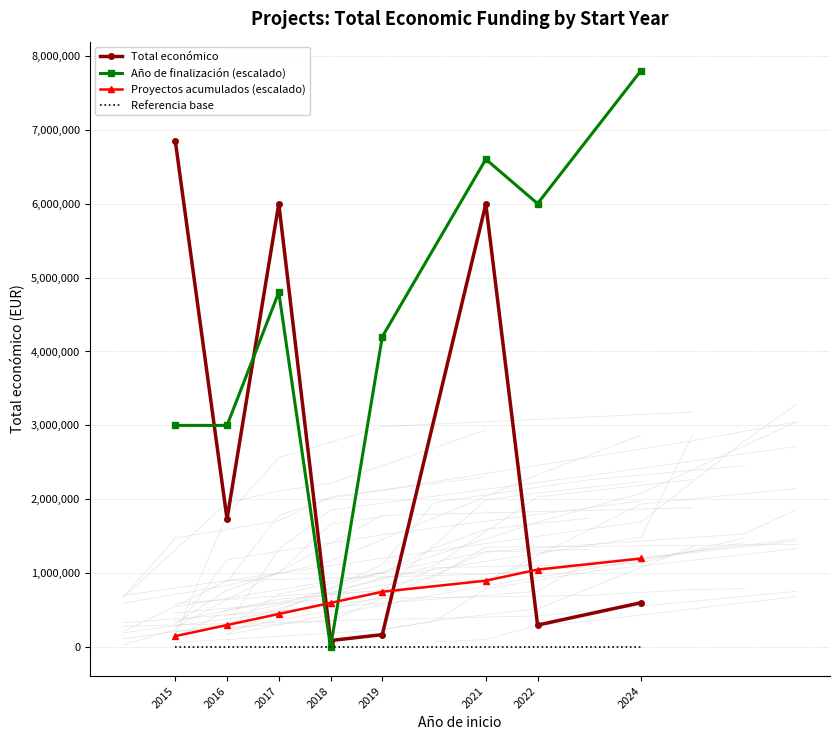

Count the number of categories in the chart.

8